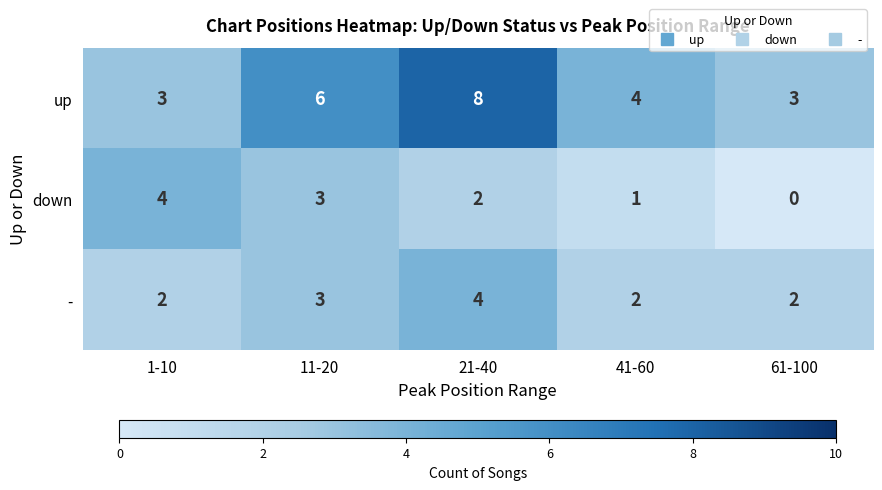

Reading left to right, extract all data points from this chart.

up: 3	6	8	4	3
down: 4	3	2	1	0
-: 2	3	4	2	2